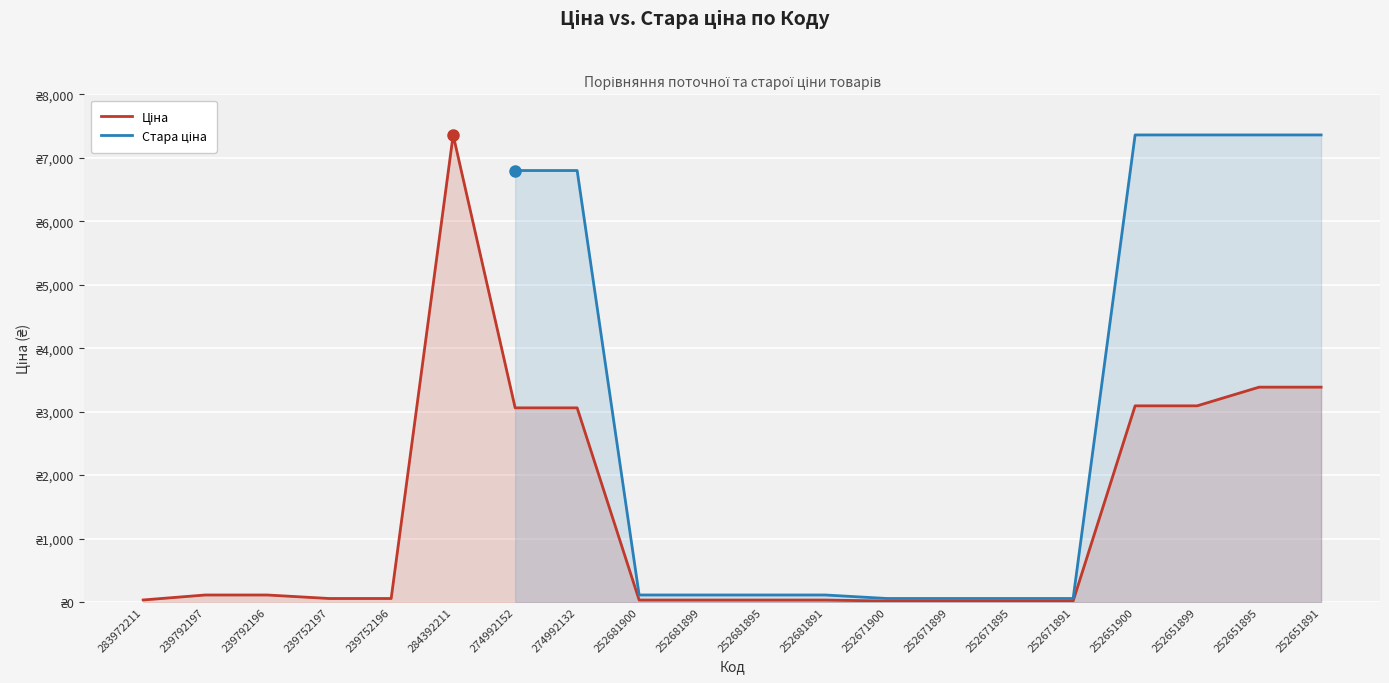

Count the Стара ціна values in the range 110 to 6799.

4